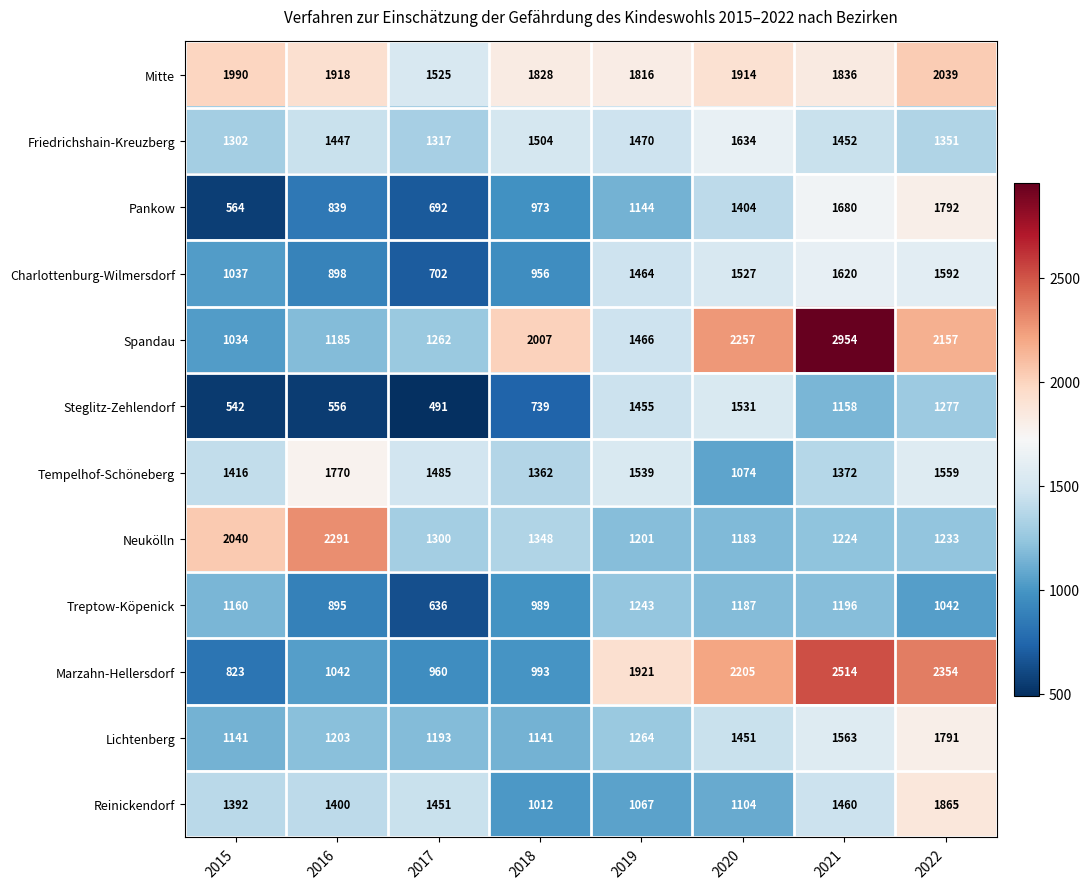

What is the difference between the second highest and minimum values in the Steglitz-Zehlendorf series?

964